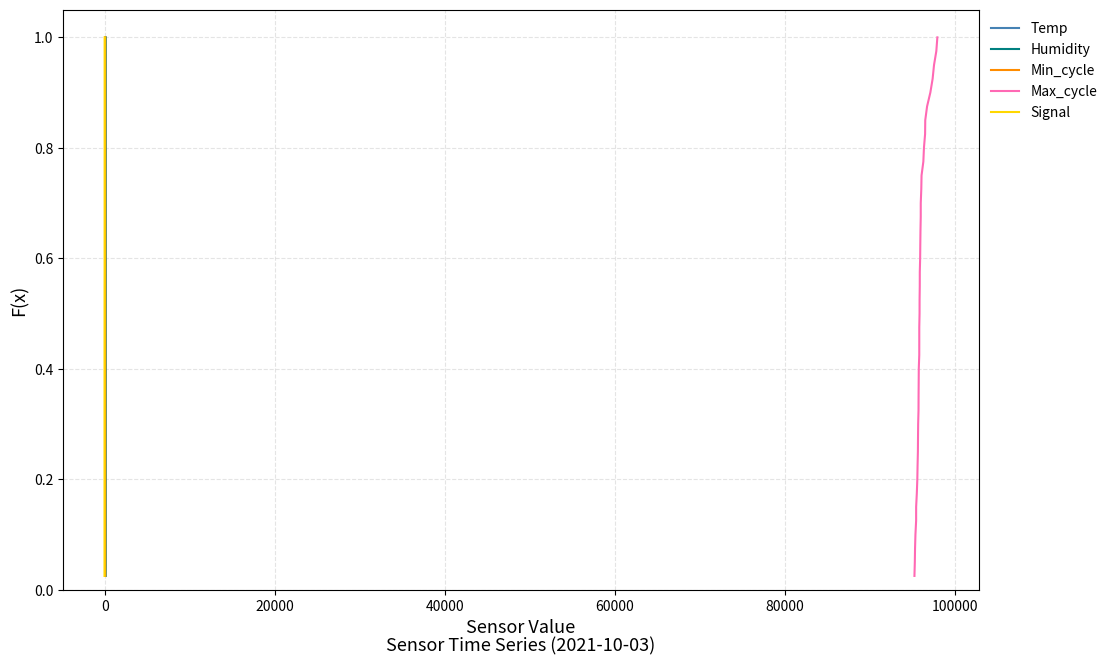

At how many categories does at least one series exceed 0?

40